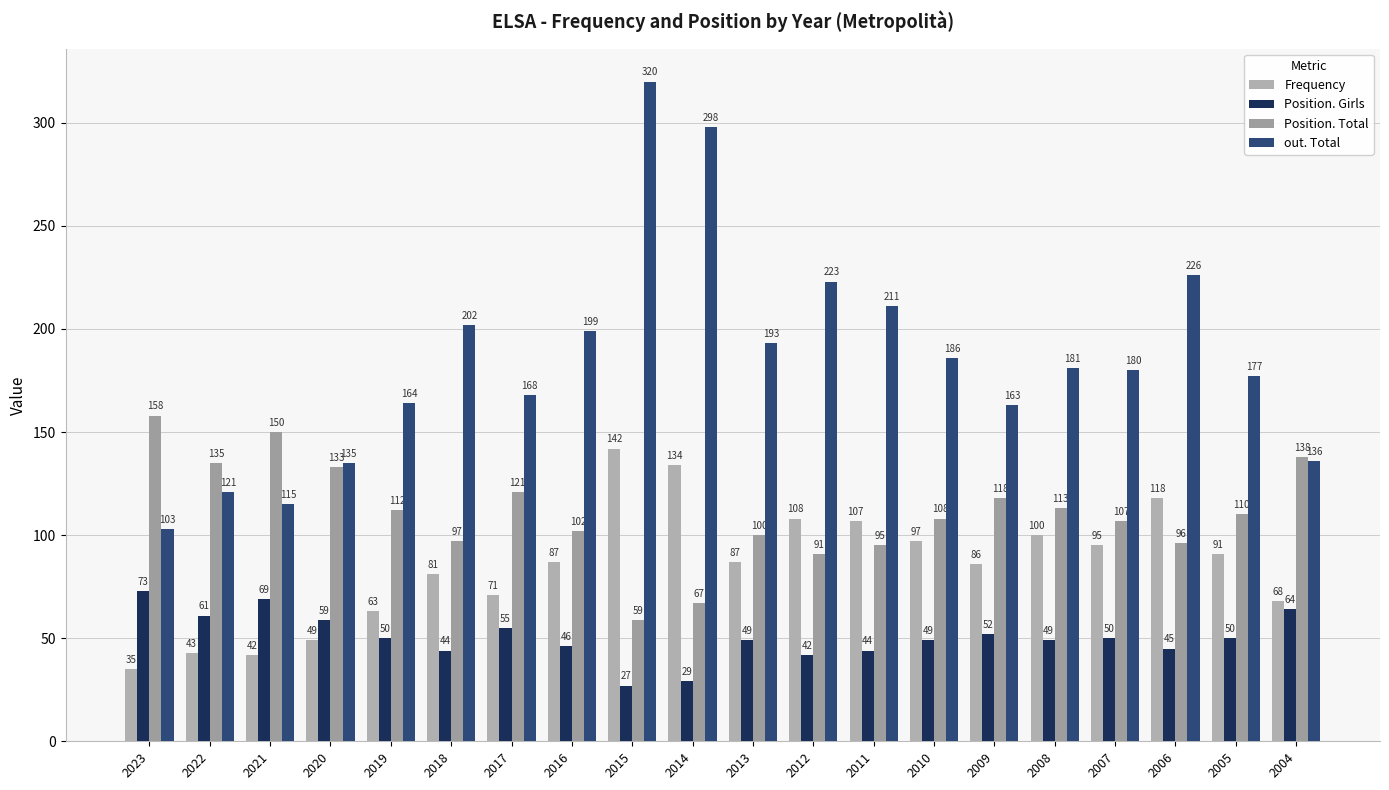

What is the difference between the second highest and second lowest values in the Position. Girls series?

40